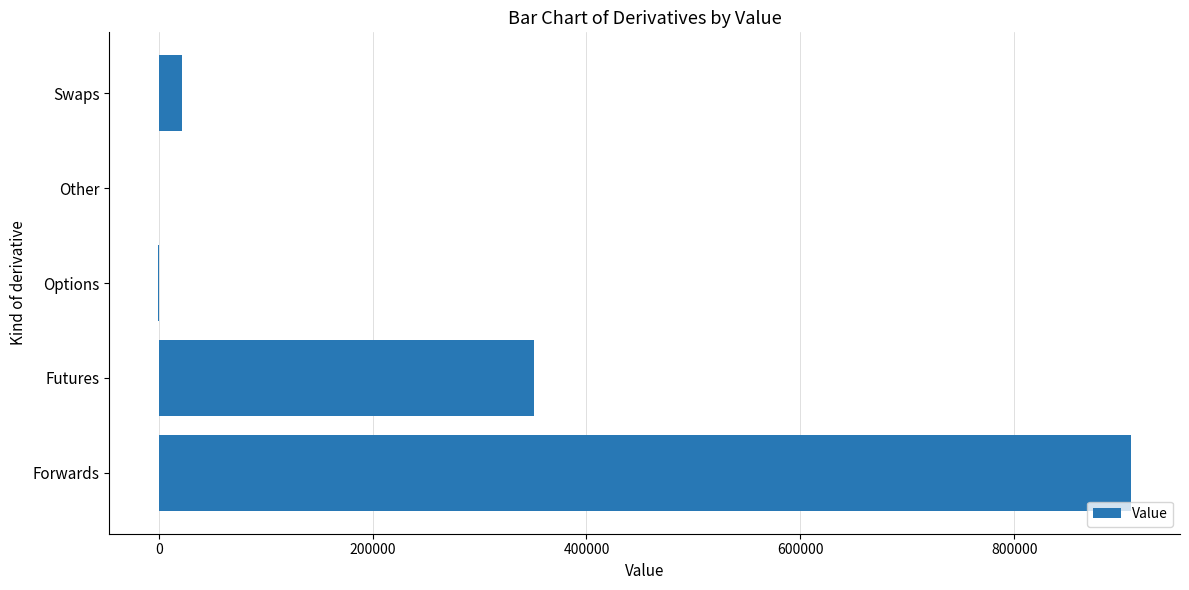

What is the maximum value shown in the chart?

909409.8